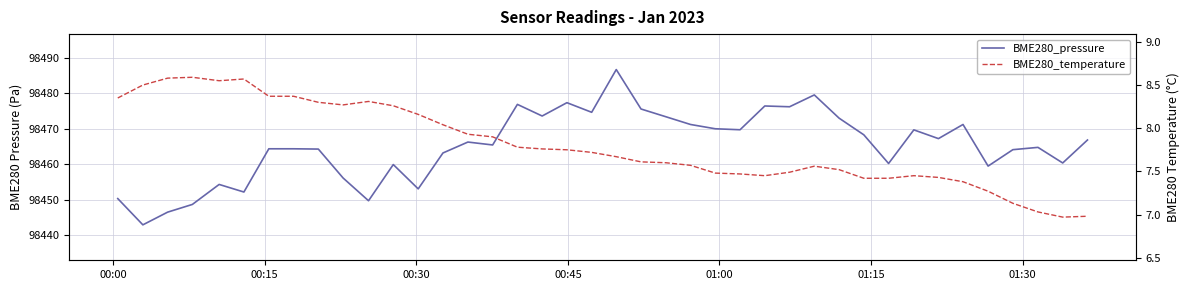

What is the approximate value of BME280_temperature at 00:15?

8.5